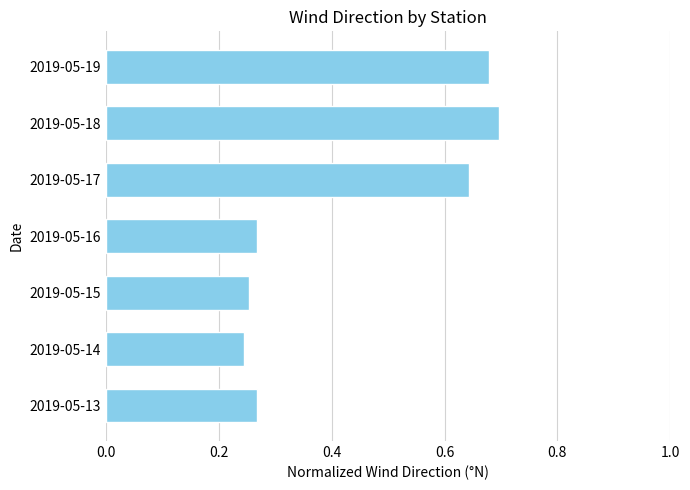

What is the change in value from 2019-05-16 to 2019-05-17?

+0.4